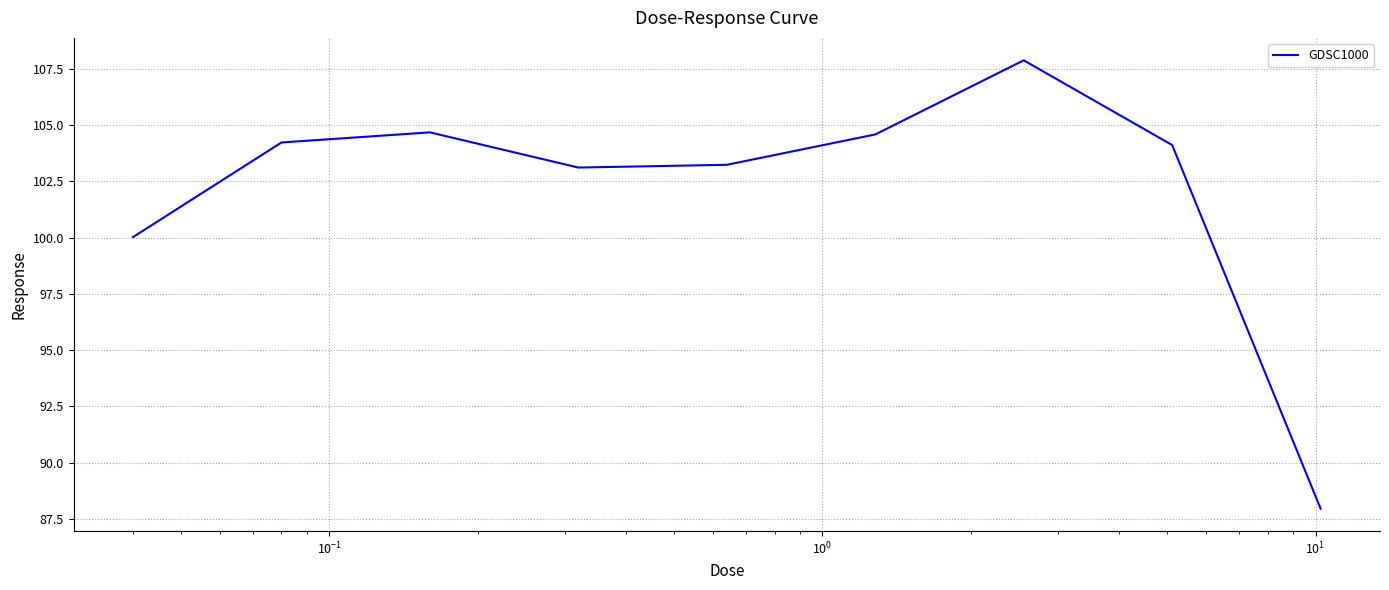

Count the number of data series in this chart.

1